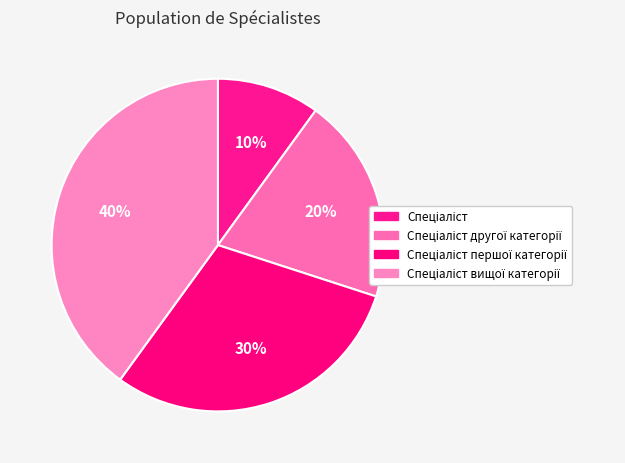

To the nearest percent, what percentage of the pie is Спеціаліст?

10%